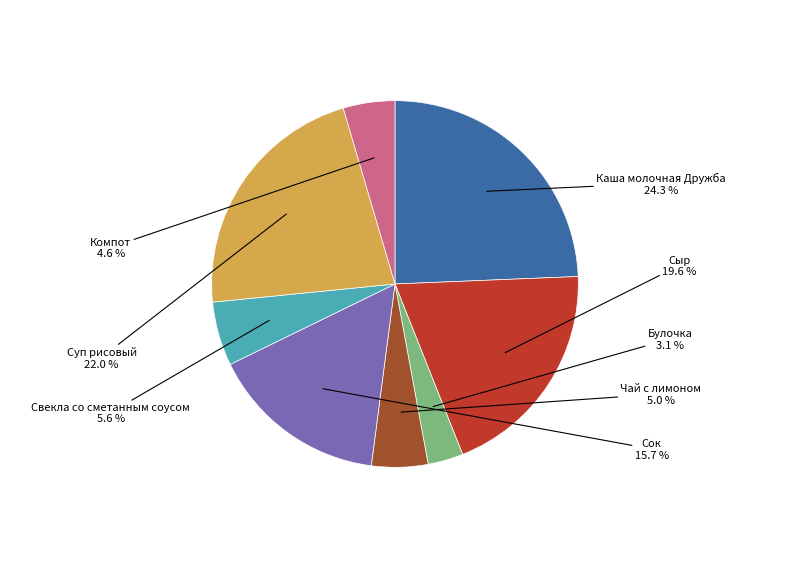

Is there any slice that represents more than half of the pie?

No